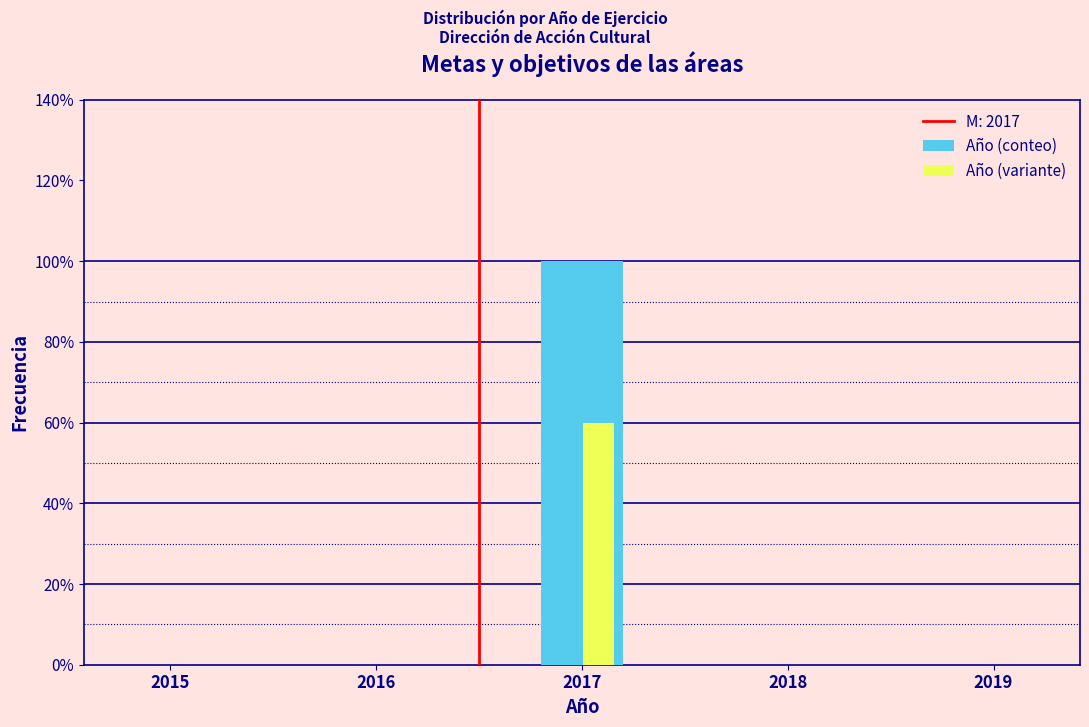

Which category has the highest value across all series?

2017